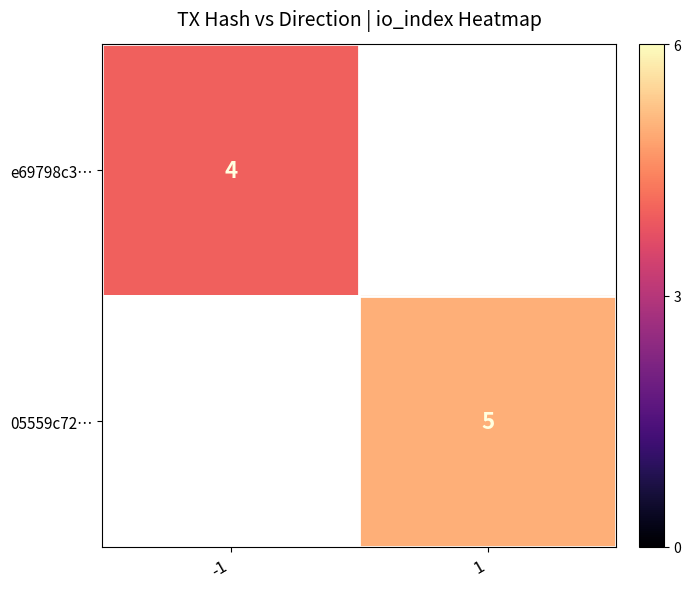

The value of 05559c72… at 1 is 1. True or false?

False